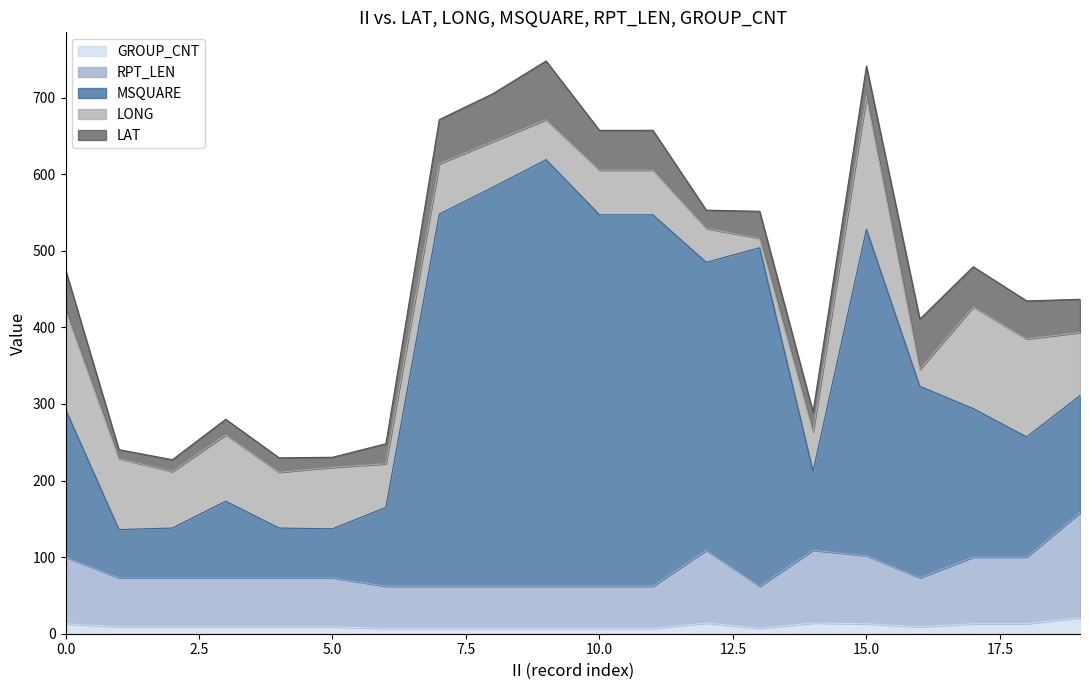

At which category does the chart reach its minimum across all series?

6